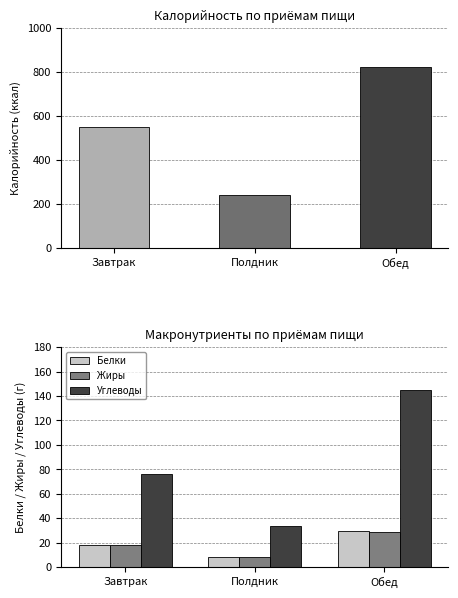

Reading left to right, extract all data points from this chart.

Белки: 18.3	8.2	29.1
Жиры: 17.8	8.1	29.0
Углеводы: 76.4	33.7	144.5